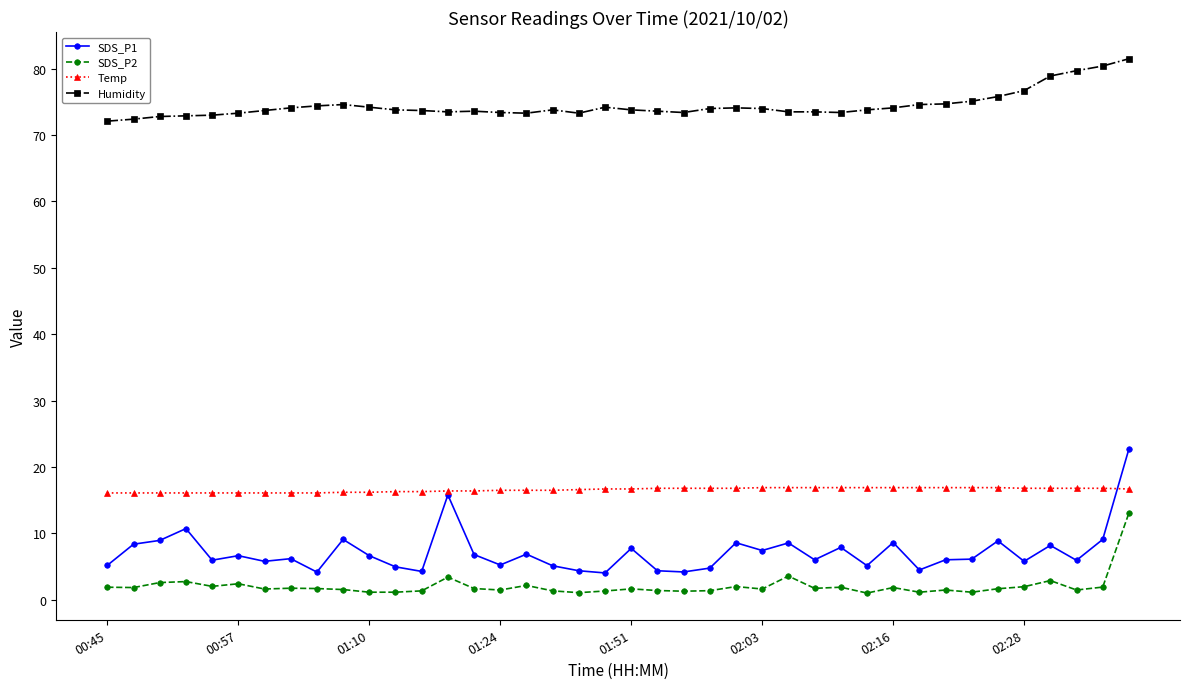

Count the number of categories in the chart.

40